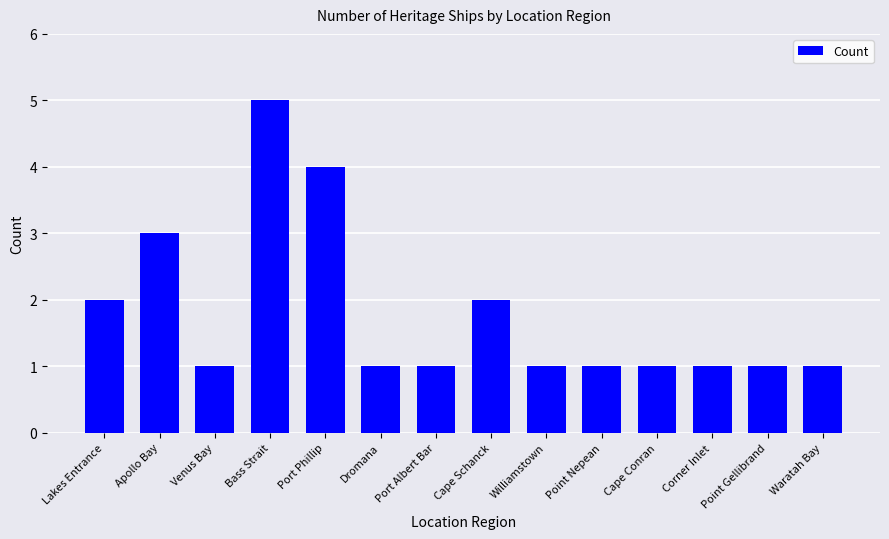

What is the maximum value shown in the chart?

5